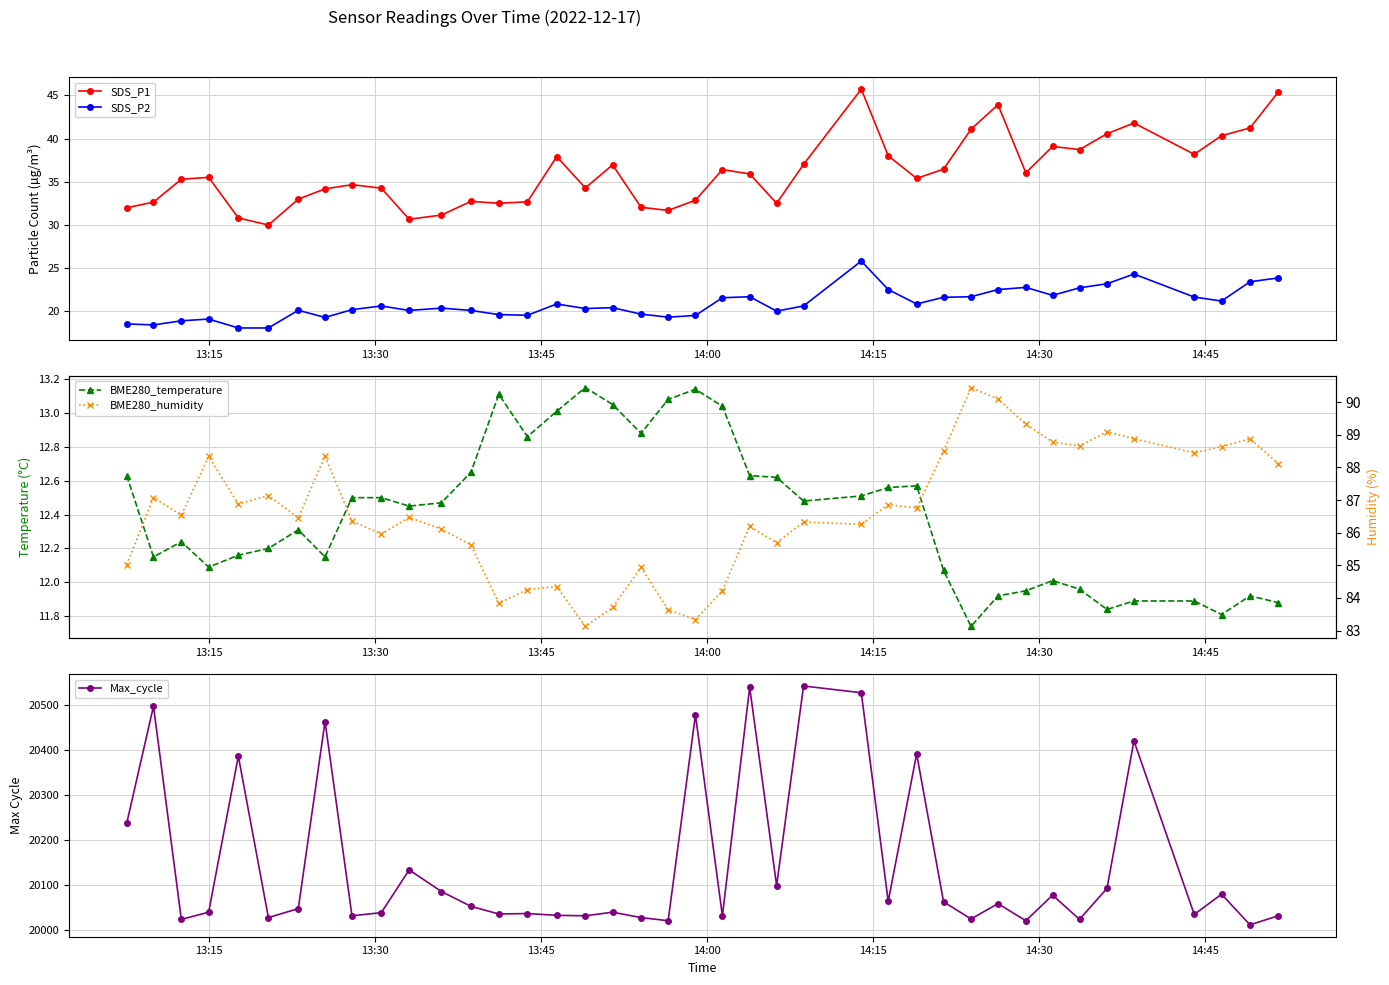

Reading right to left, list all the values displayed in this chart.

SDS_P1: 45.4	41.2	40.3	38.2	41.8	40.5	38.7	39.1	36.0	43.9	41.1	36.5	35.4	38.0	45.7	37.0	32.5	35.9	36.4	32.9	31.7	32.0	37.0	34.3	37.9	32.7	32.5	32.7	31.1	30.6	34.2	34.6	34.2	33.0	30.0	30.8	35.5	35.3	32.6	32.0
SDS_P2: 23.9	23.4	21.2	21.6	24.3	23.2	22.7	21.8	22.8	22.5	21.7	21.6	20.8	22.5	25.8	20.6	20.0	21.7	21.6	19.5	19.3	19.6	20.4	20.3	20.8	19.5	19.6	20.1	20.4	20.1	20.6	20.2	19.3	20.1	18.1	18.1	19.1	18.9	18.4	18.5
BME280_temperature: 11.9	11.9	11.8	11.9	11.9	11.8	12.0	12.0	11.9	11.9	11.7	12.1	12.6	12.6	12.5	12.5	12.6	12.6	13.0	13.1	13.1	12.9	13.1	13.2	13.0	12.9	13.1	12.7	12.5	12.4	12.5	12.5	12.2	12.3	12.2	12.2	12.1	12.2	12.2	12.6
Max_cycle: 20032.0	20012.0	20080.0	20035.0	20421.0	20093.0	20024.0	20078.0	20021.0	20059.0	20025.0	20063.0	20392.0	20064.0	20528.0	20543.0	20099.0	20540.0	20032.0	20479.0	20021.0	20028.0	20040.0	20032.0	20033.0	20037.0	20036.0	20053.0	20086.0	20134.0	20039.0	20032.0	20464.0	20048.0	20028.0	20387.0	20040.0	20024.0	20498.0	20238.0
BME280_humidity: 88.1	88.9	88.6	88.5	88.9	89.1	88.7	88.8	89.3	90.1	90.5	88.5	86.8	86.9	86.3	86.3	85.7	86.2	84.2	83.3	83.6	84.9	83.7	83.1	84.3	84.3	83.8	85.6	86.1	86.5	86.0	86.4	88.3	86.5	87.1	86.9	88.3	86.5	87.1	85.0